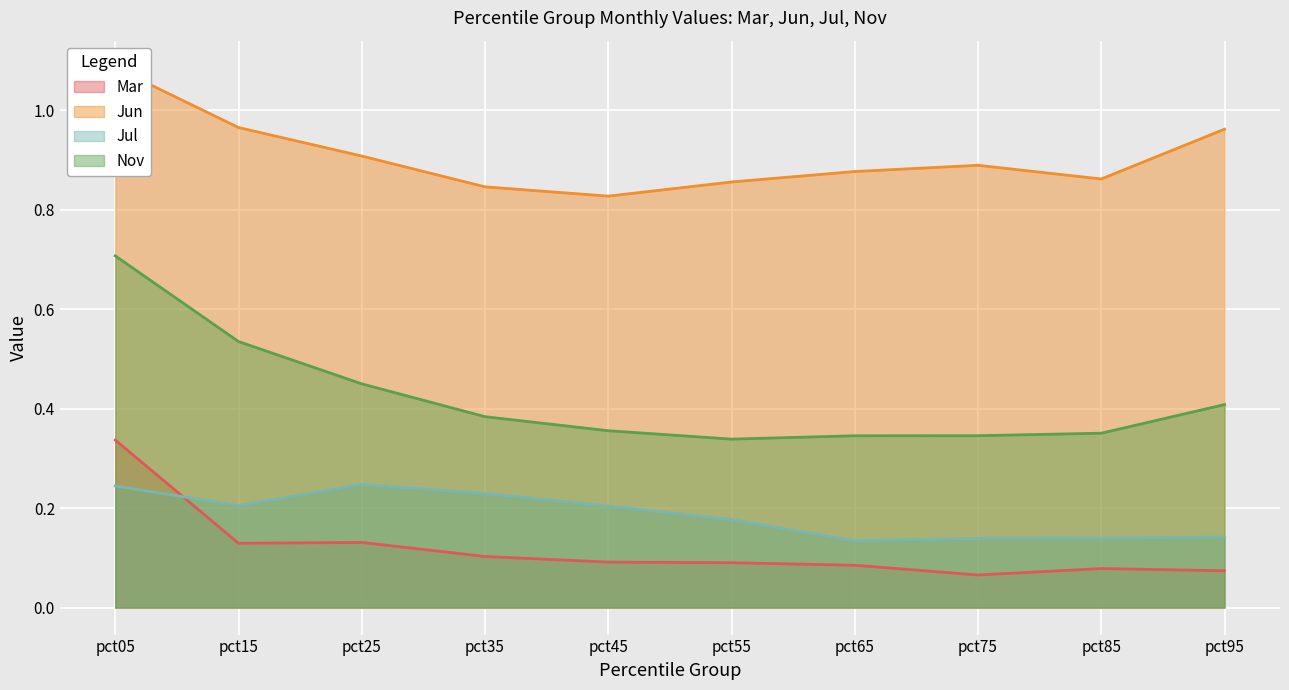

What is the total value across all series at pct85?

1.4